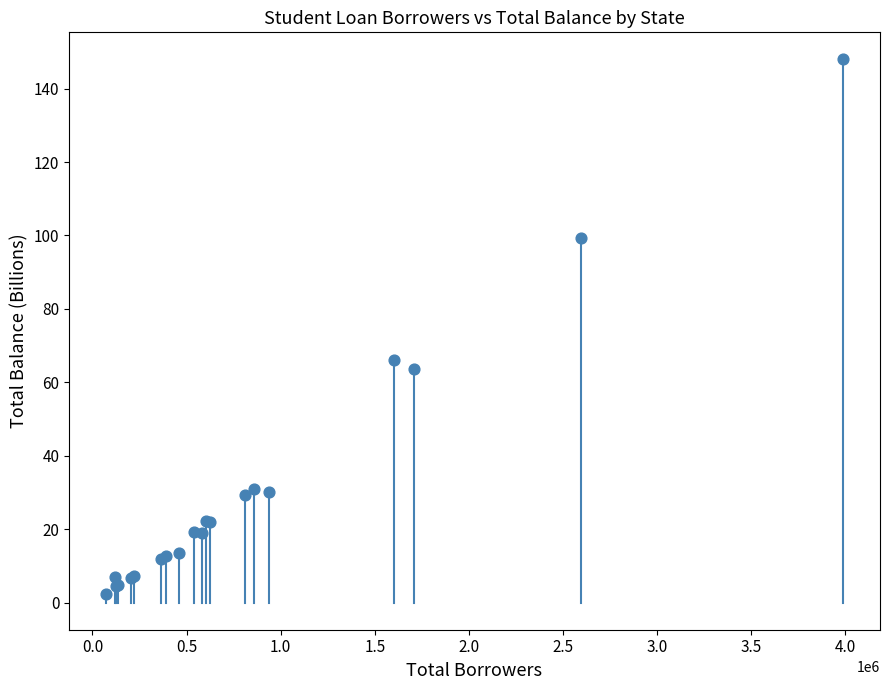

What Y value in the scatter plot is closest to 75?

66.0